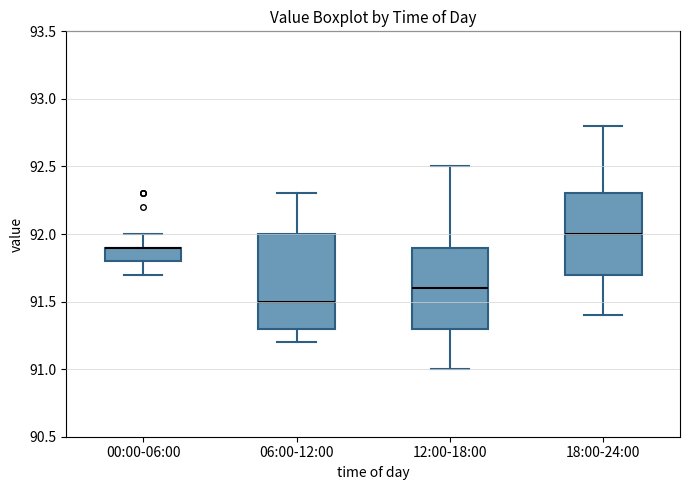

Reading left to right, transcribe this box plot: for each box, give where its median line is, the range the box spans, and where its two whiskers end, as read against the y-axis. The values are not printed on the chart, so give them approximately, as read against the axis.

00:00-06:00: median 91.9 (drawn on the box's upper edge), box 91.8 to 91.9, whiskers 91.7 to 92.0
06:00-12:00: median 91.5, box 91.3 to 92.0, whiskers 91.2 to 92.3
12:00-18:00: median 91.6, box 91.3 to 91.9, whiskers 91.0 to 92.5
18:00-24:00: median 92.0, box 91.7 to 92.3, whiskers 91.4 to 92.8